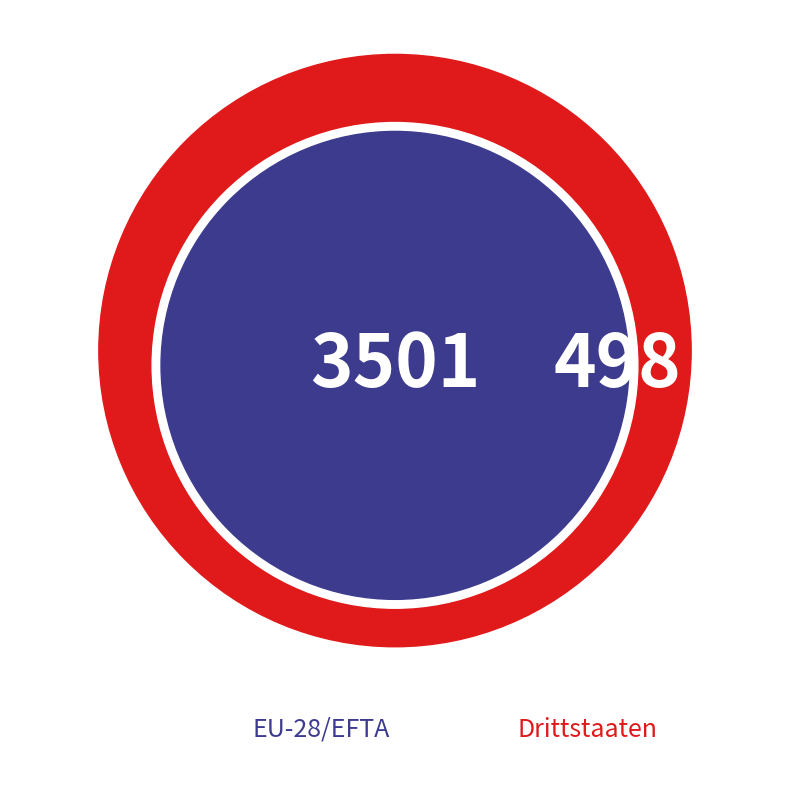

Which slice represents more than half of the pie?

EU-28/EFTA